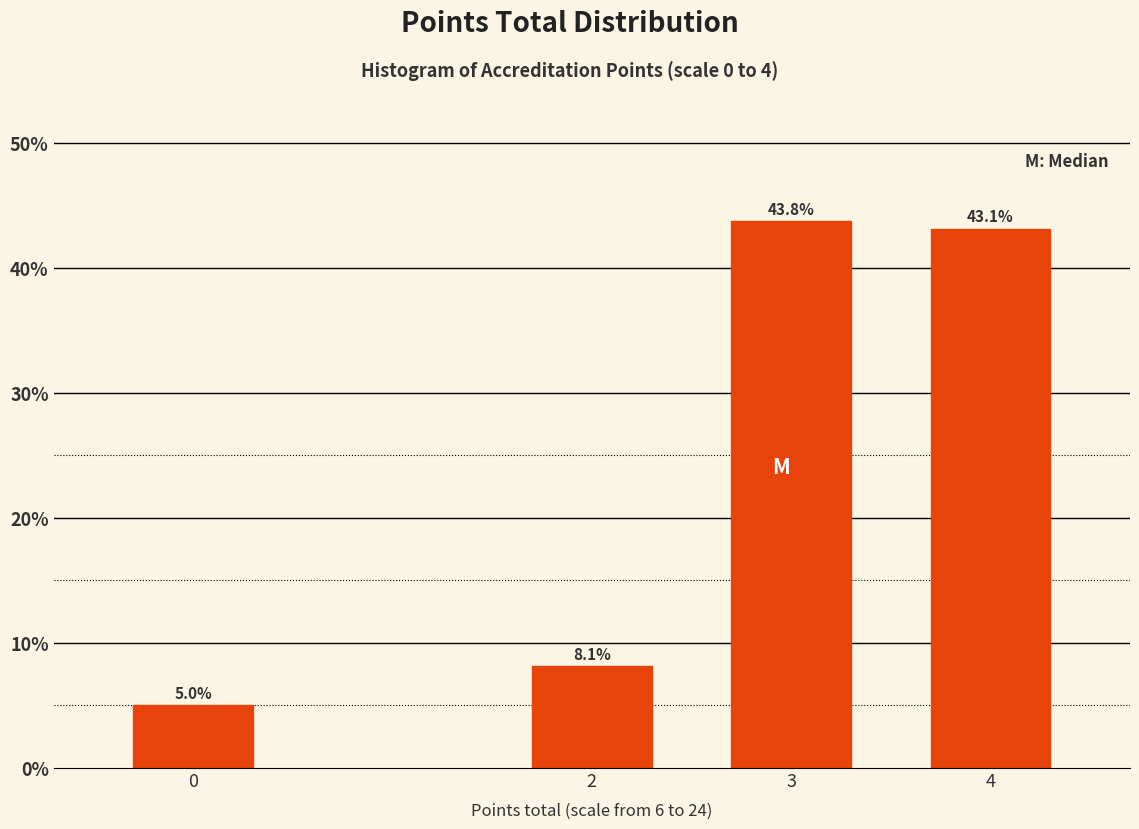

Reading right to left, transcribe all the data shown in this chart.

43.1	43.8	8.1	5.0